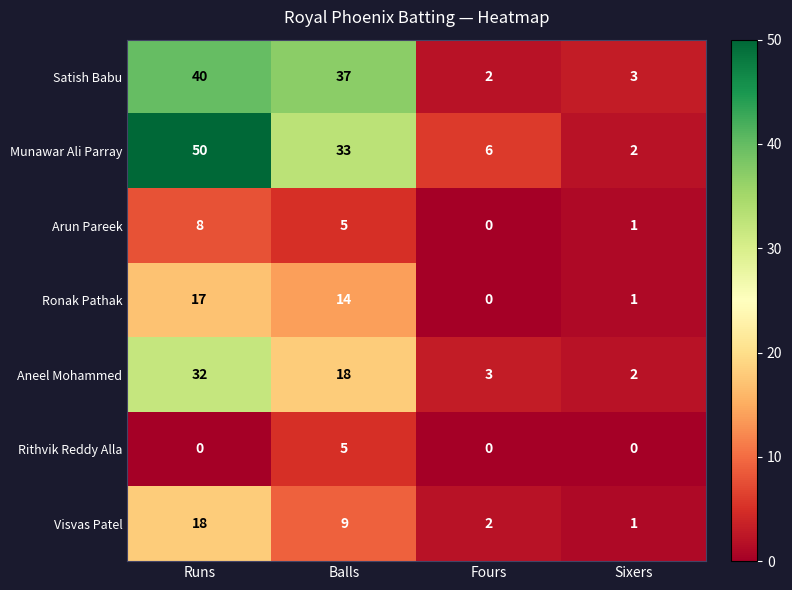

What is the average value of the Arun Pareek series?

4